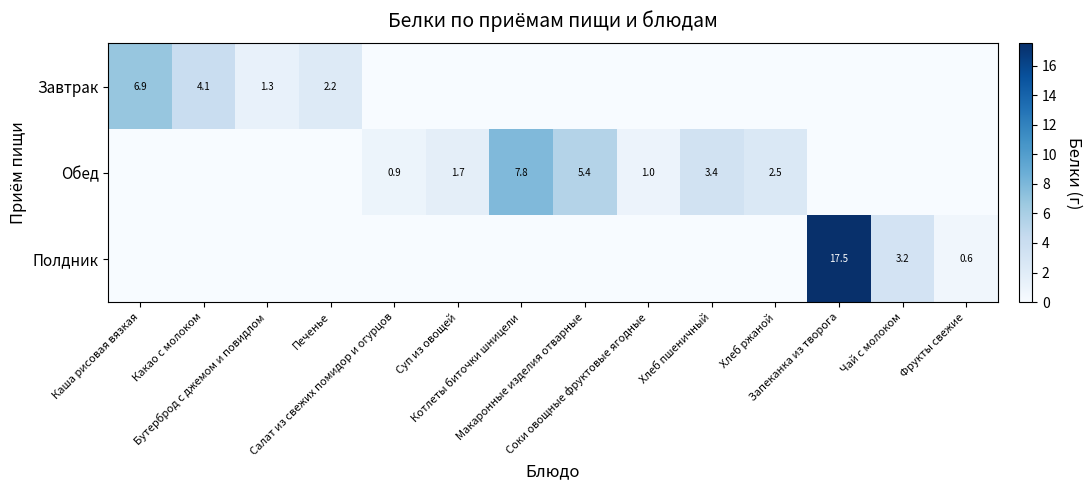

What is the maximum value for Полдник?

17.5